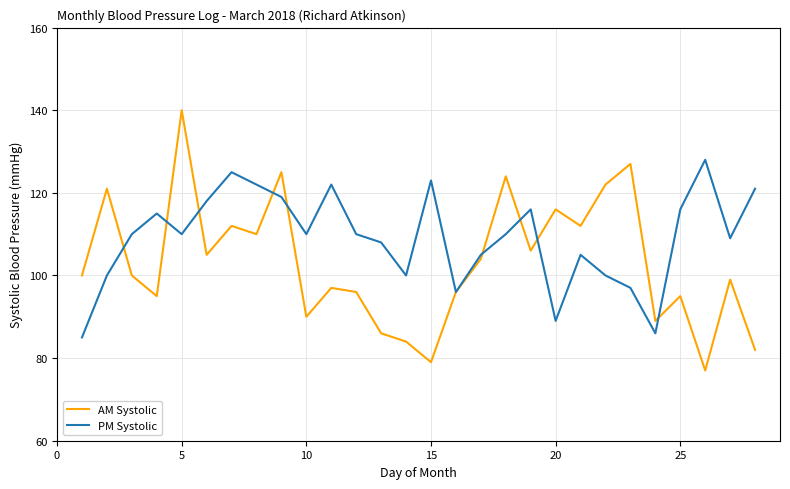

How many distinct data groups are displayed?

2